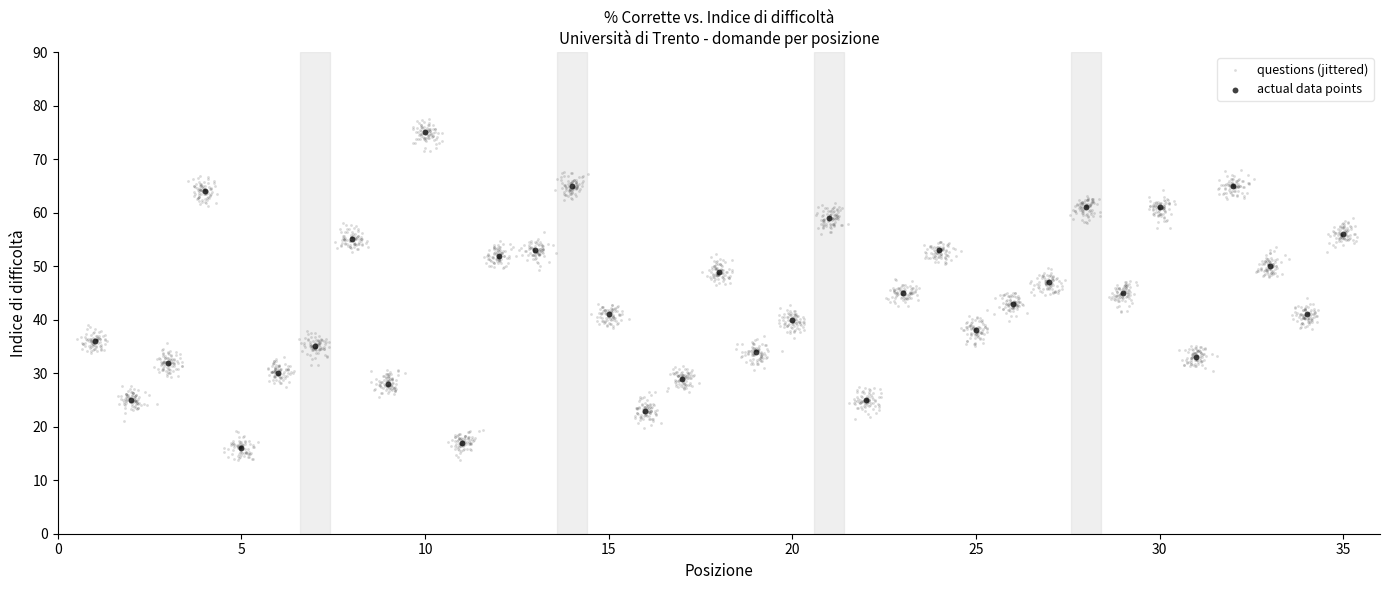

Which series contains the highest Y value?

questions (jittered)